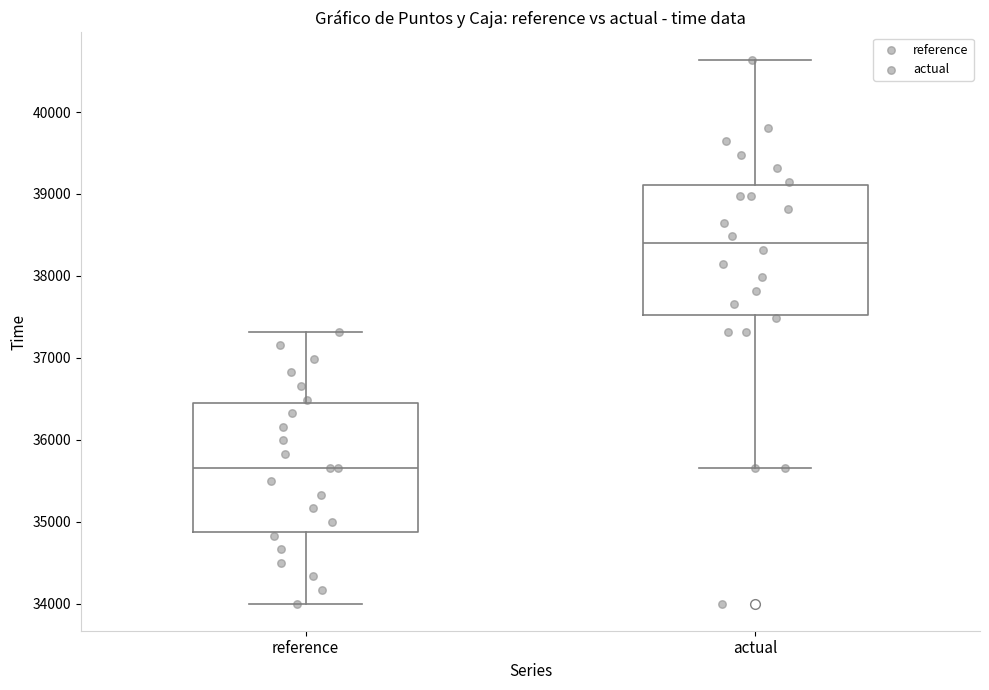

Reading left to right, read every box against the y-axis: the position of its median line, the range the box covers, and the ends of its whiskers. The values are not printed on the chart, so give them approximately, as read against the axis.

reference: median 35700, box 34900 to 36400, whiskers 34000 to 37300
actual: median 38400, box 37500 to 39100, whiskers 35700 to 40600